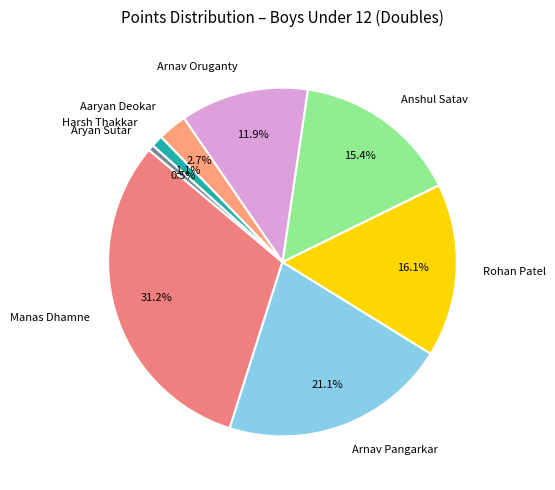

What is the largest slice in the pie chart?

Manas Dhamne